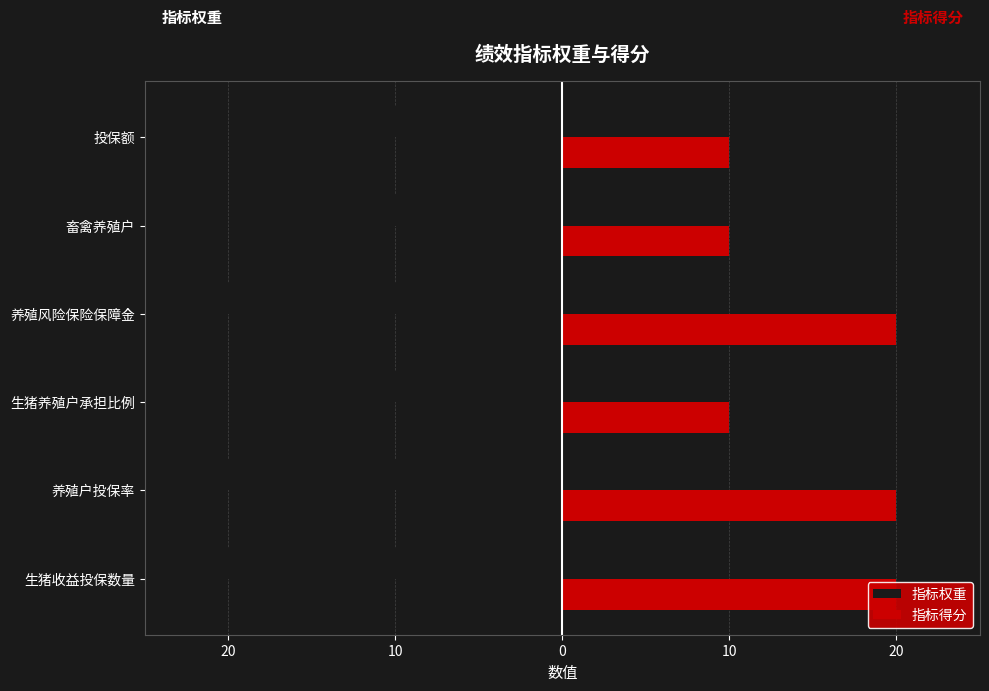

How many 指标权重 values are between -20 and -10?

6